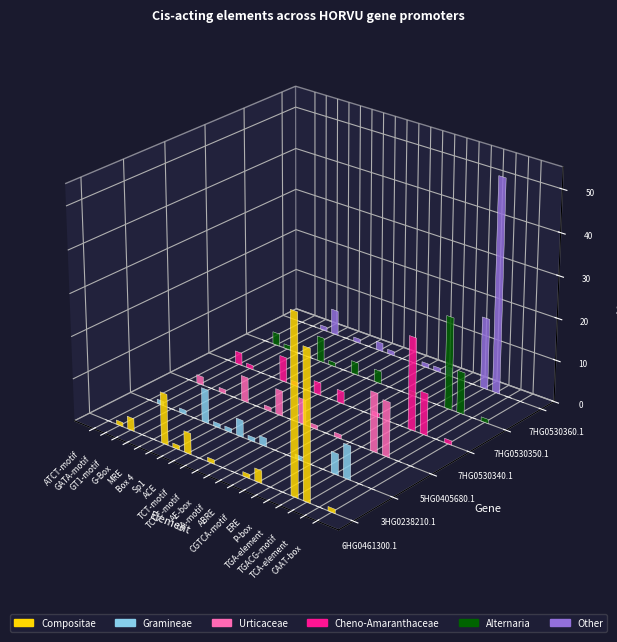

What is the spread (max minus min) of values at CAAT-box?

1